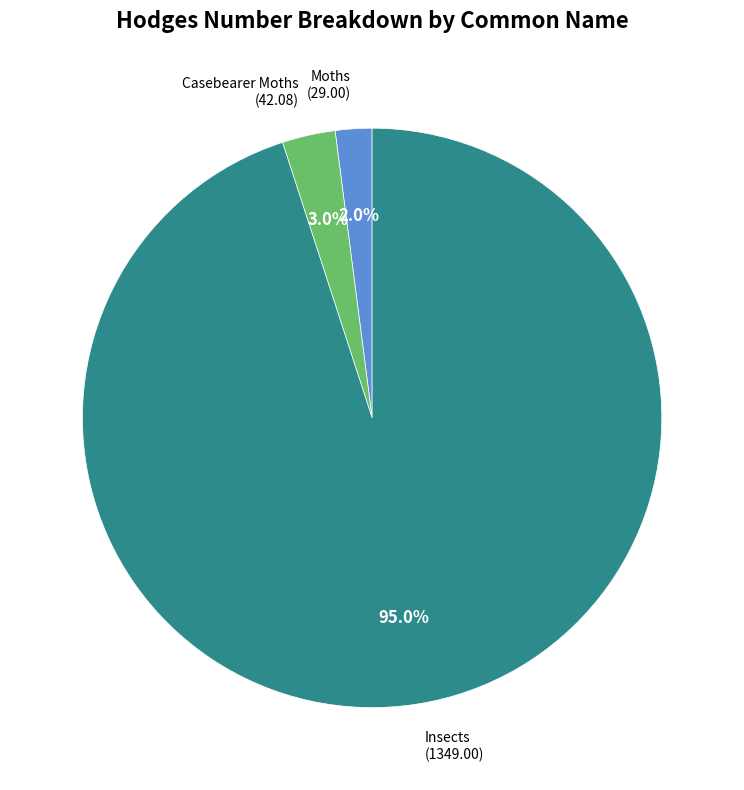

Is there a majority slice in this chart?

Yes